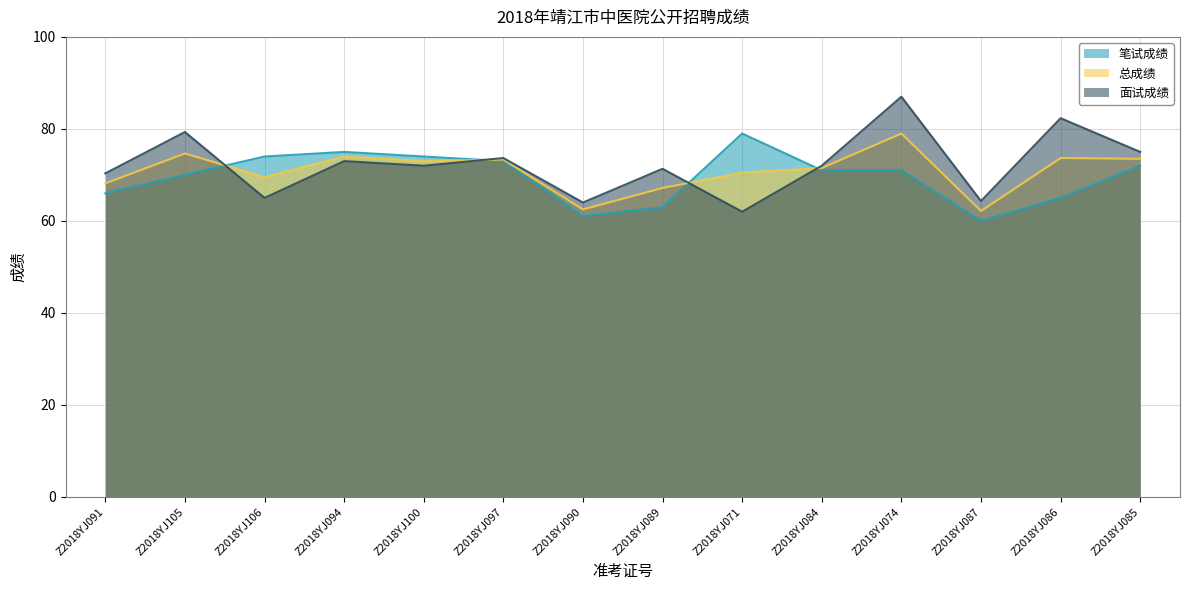

What is the sum of the 笔试成绩 values at Z2018YJ097 and Z2018YJ074?

144.0